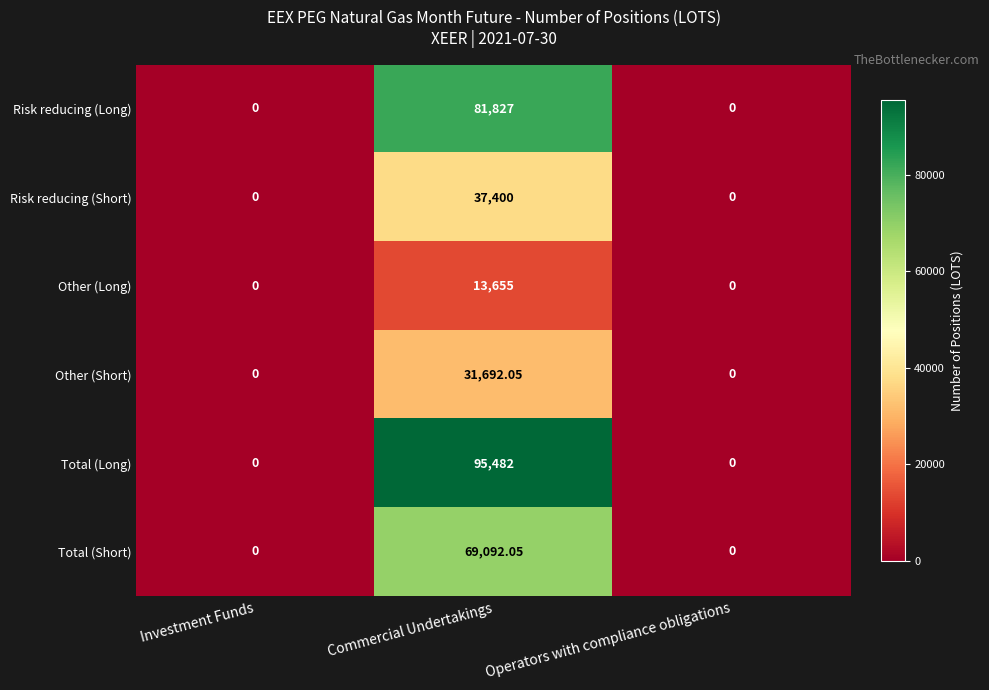

Which series changed the most between Investment Funds and Commercial Undertakings?

Total (Long)